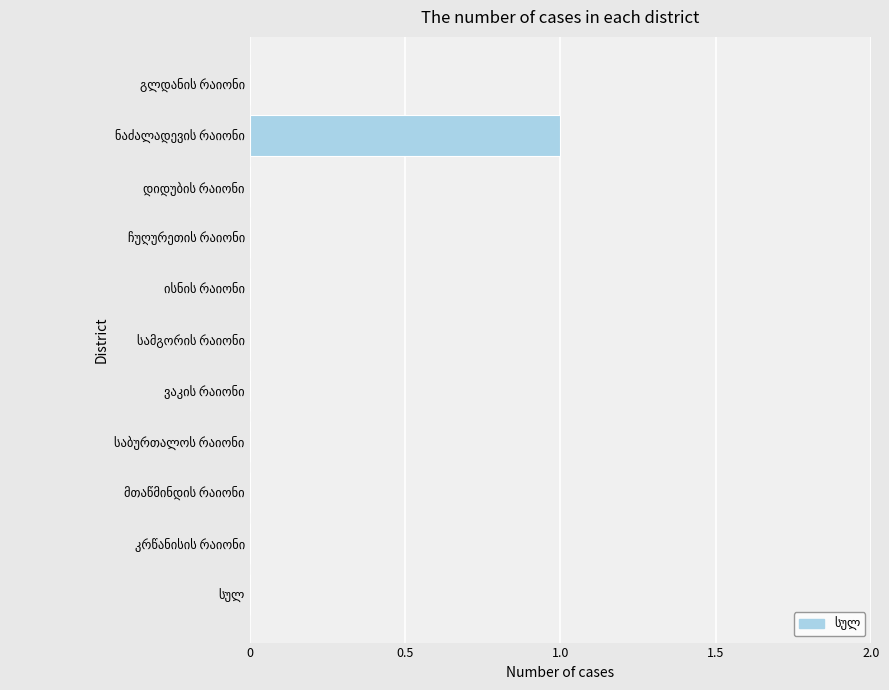

Are the bars horizontal?

Yes